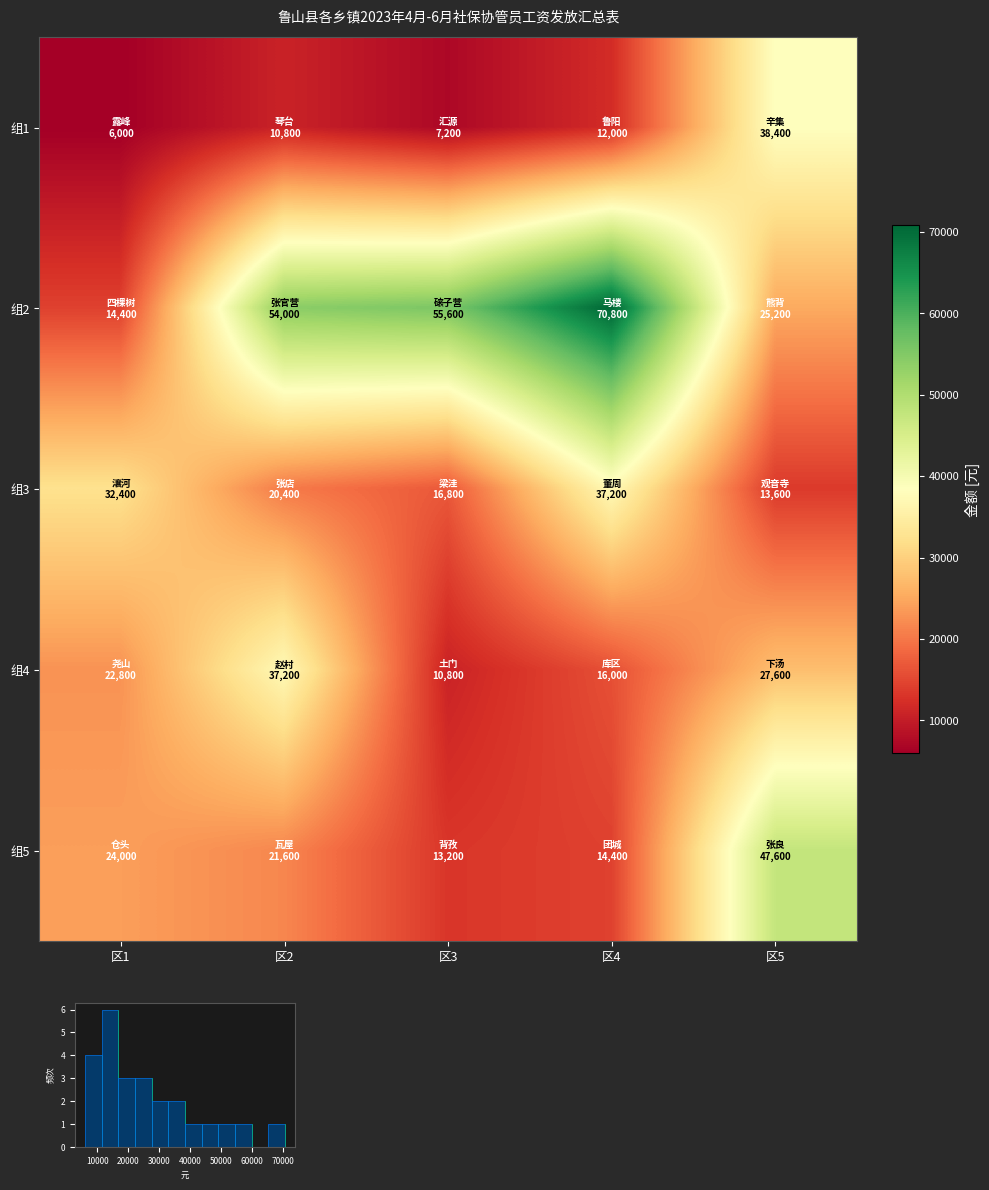

Reading left to right, extract all data points from this chart.

组1: 区1=6000	区2=10800	区3=7200	区4=12000	区5=38400
组2: 区1=14400	区2=54000	区3=55600	区4=70800	区5=25200
组3: 区1=32400	区2=20400	区3=16800	区4=37200	区5=13600
组4: 区1=22800	区2=37200	区3=10800	区4=16000	区5=27600
组5: 区1=24000	区2=21600	区3=13200	区4=14400	区5=47600